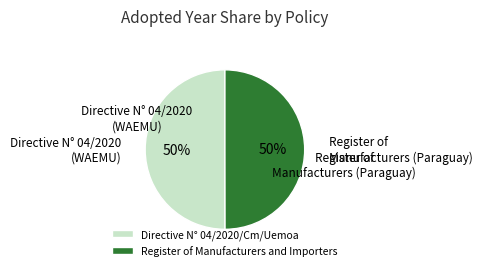

What is the ratio of the value at Register of Manufacturers and Importers to the value at Directive N° 04/2020/Cm/Uemoa?

1.0